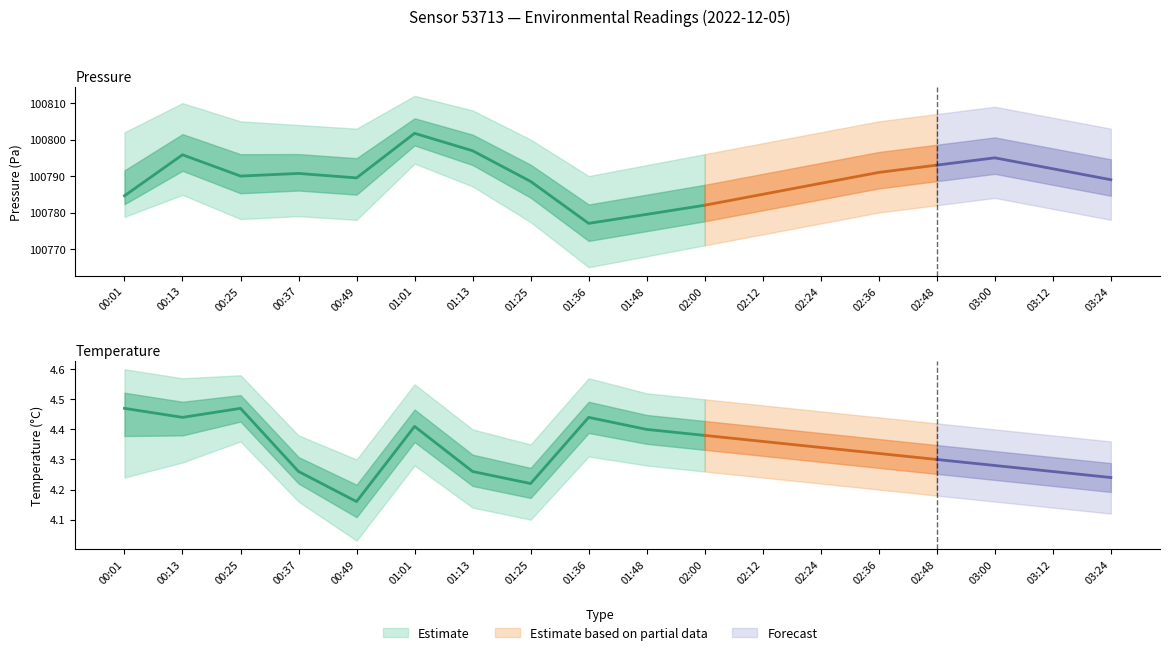

True or false: temperature_lower and pressure_center intersect in this chart.

False